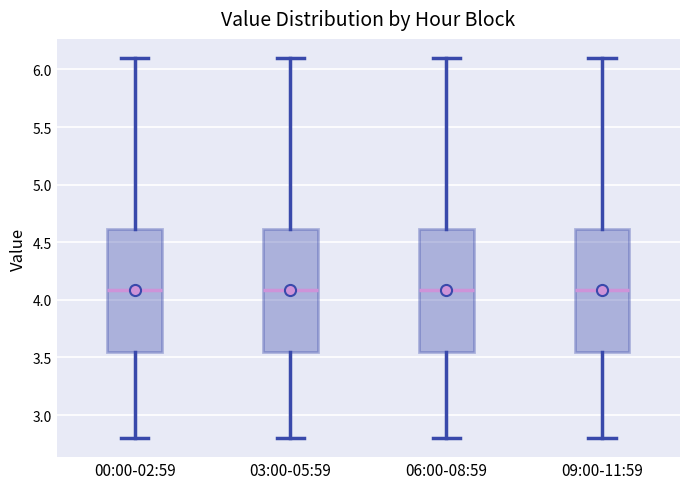

Where does the median line of the box for 03:00-05:59 sit on the y-axis? The values are not printed on the chart, so give them approximately, as read against the axis.

4.10